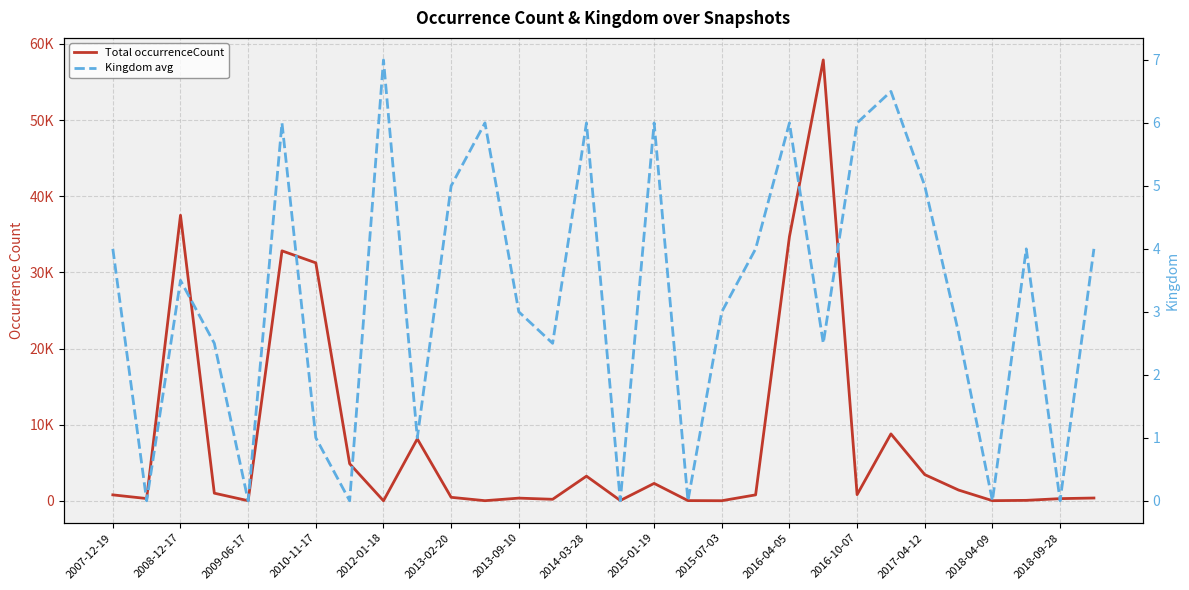

Count the number of data series in this chart.

2